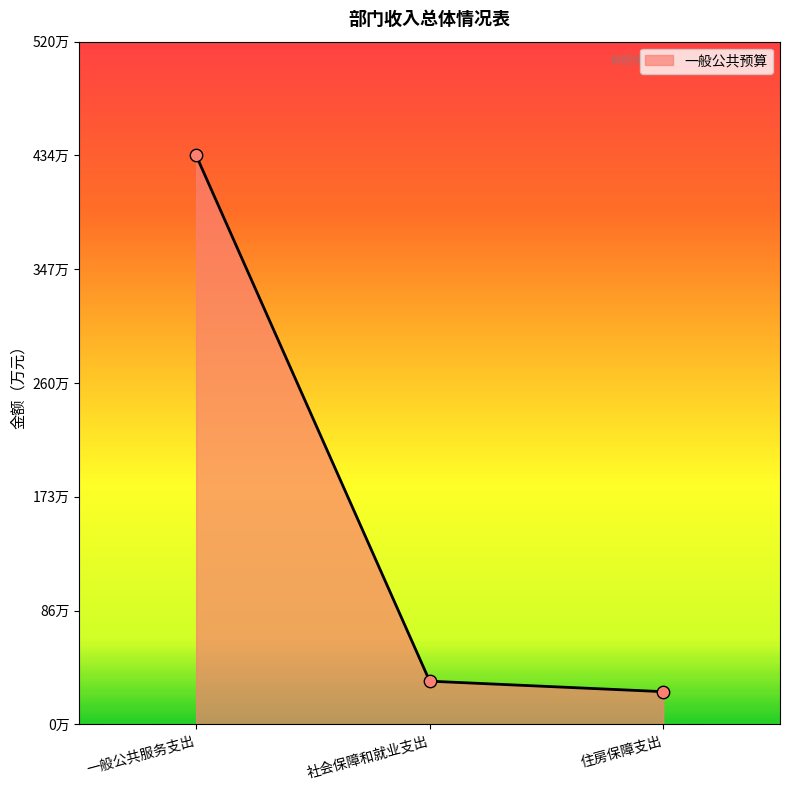

What is the ratio of the value at 住房保障支出 to the value at 一般公共服务支出?

0.1